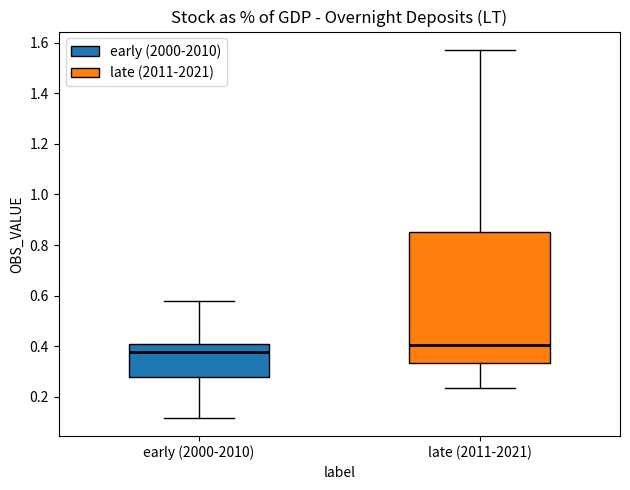

Where is the upper edge of the box for late (2011-2021) on the y-axis? The values are not printed on the chart, so give them approximately, as read against the axis.

0.86